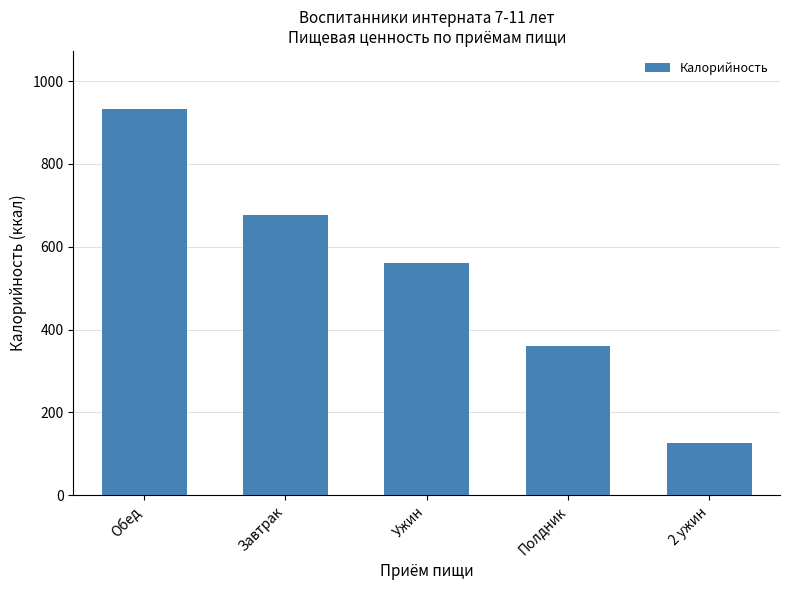

How many bars are there in total?

5